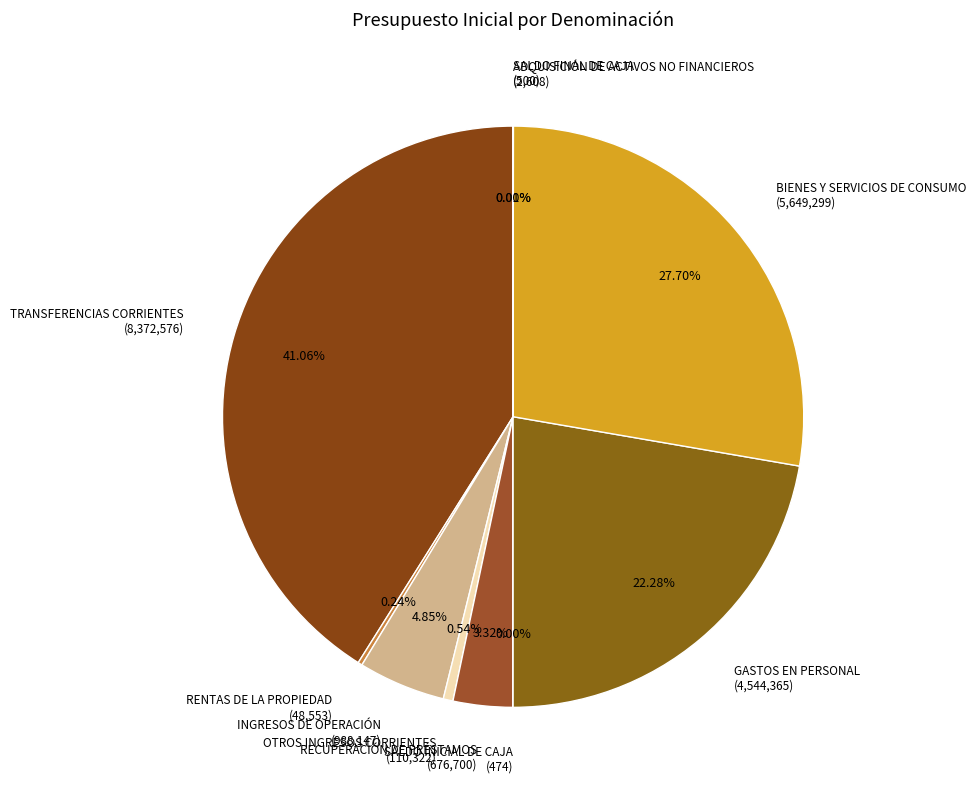

Is there any slice that represents more than half of the pie?

No